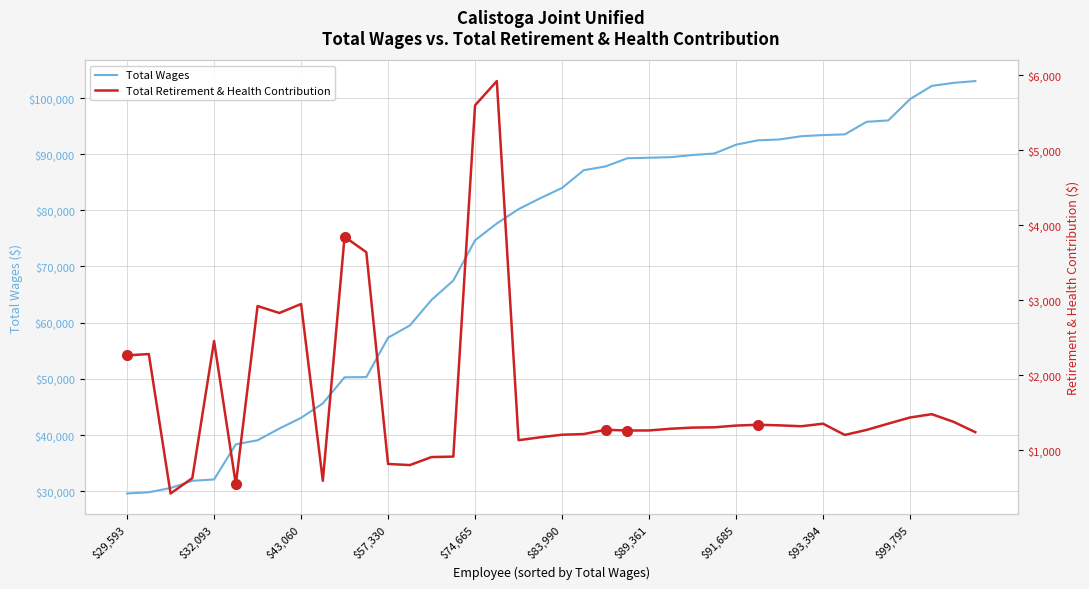

True or false: Total Retirement & Health Contribution and Total Wages intersect in this chart.

False